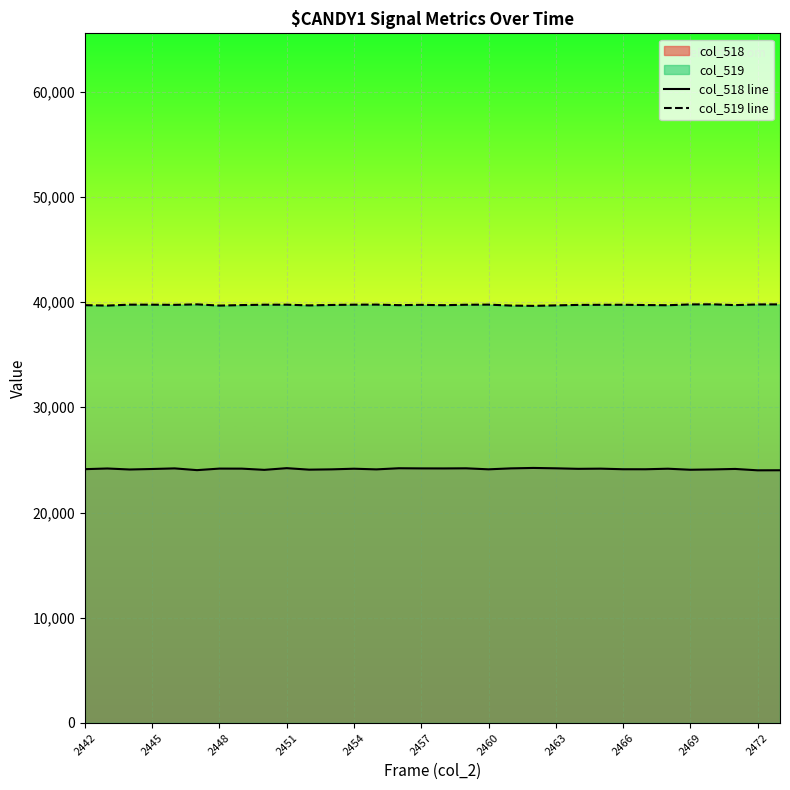

How many data points in col_518 line are above 24151?

15